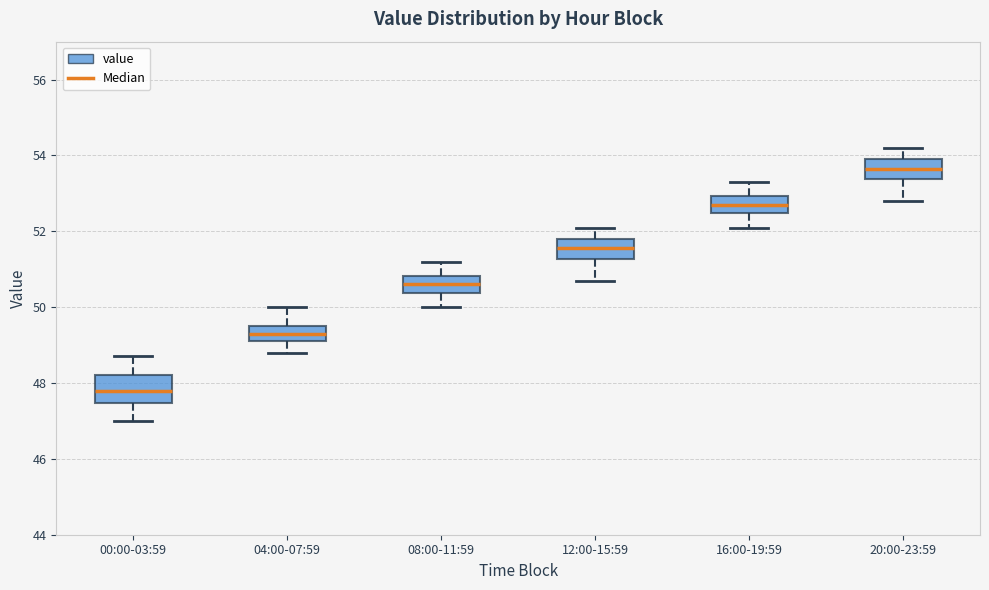

Which box's median line is the highest?

20:00-23:59